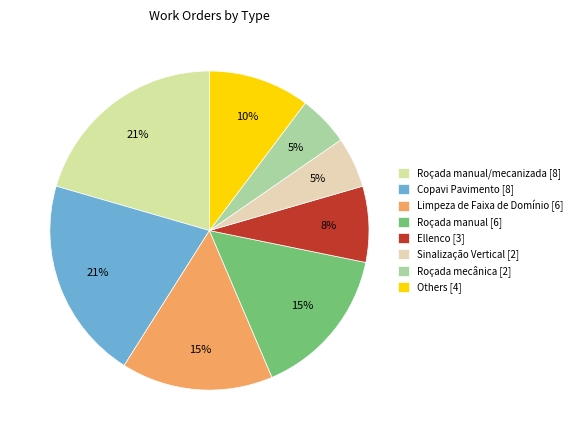

What is the largest slice in the pie chart?

Roçada manual/mecanizada